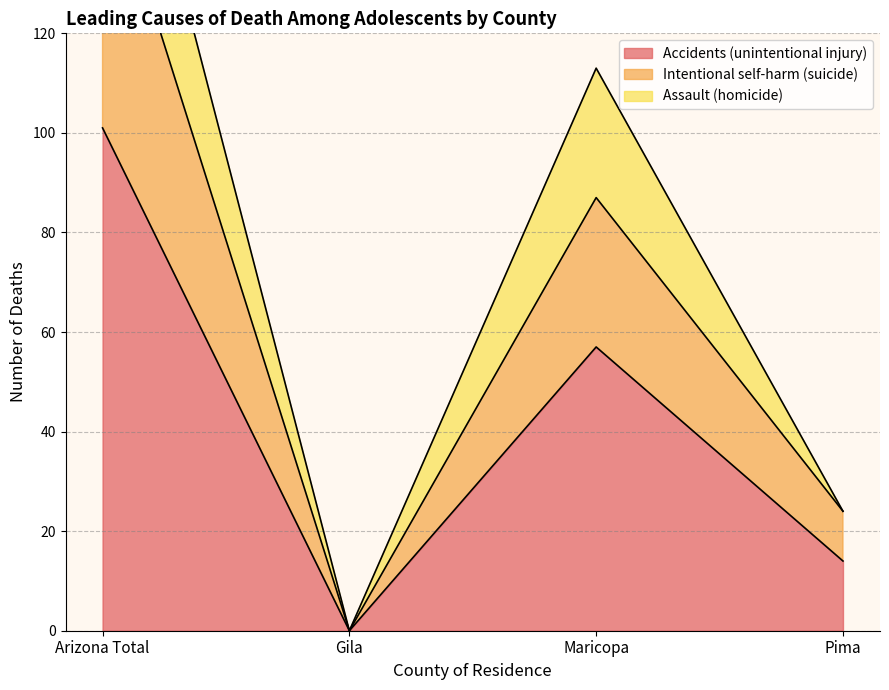

Which has a higher value, Arizona Total or Gila?

Arizona Total